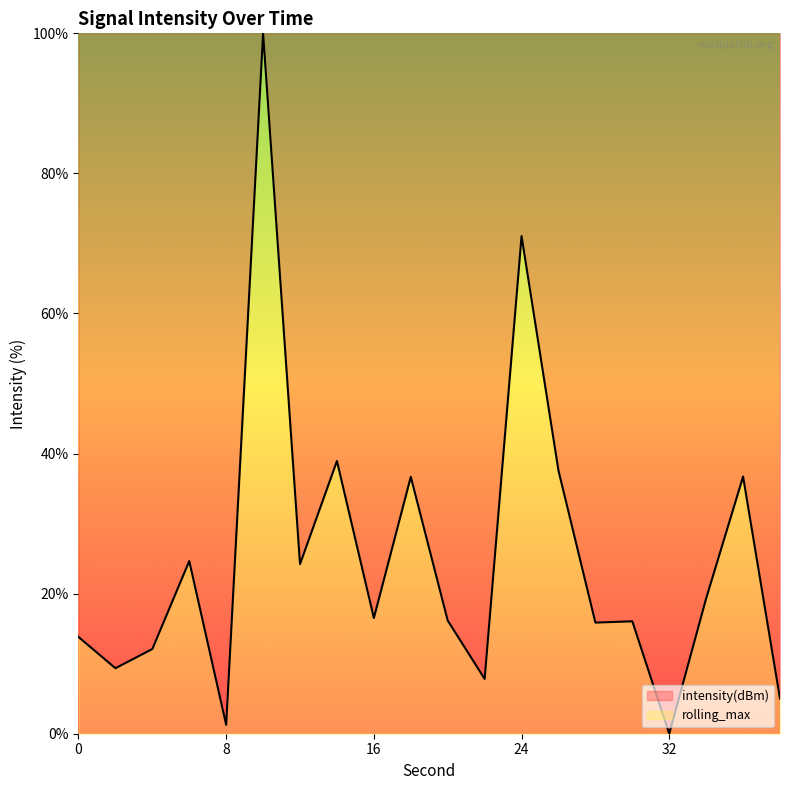

What is the value of the 9th point from the left?

16.5